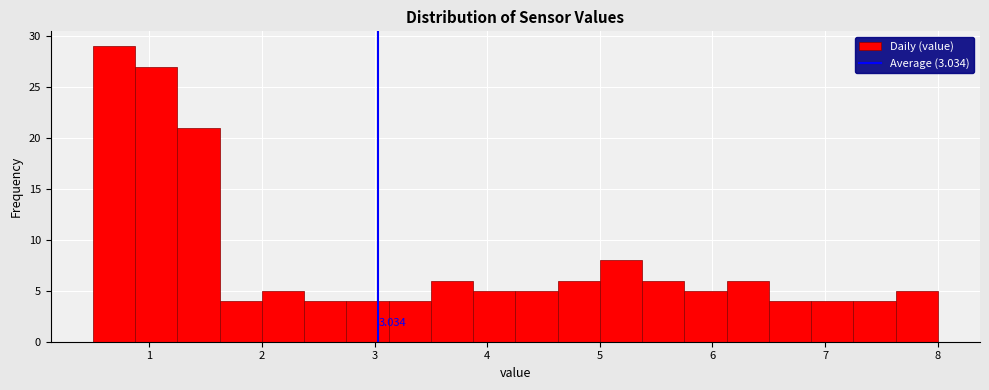

Around what value on the x-axis is the tallest bar? Give the approximate position of its centre, as read against the axis.

0.7